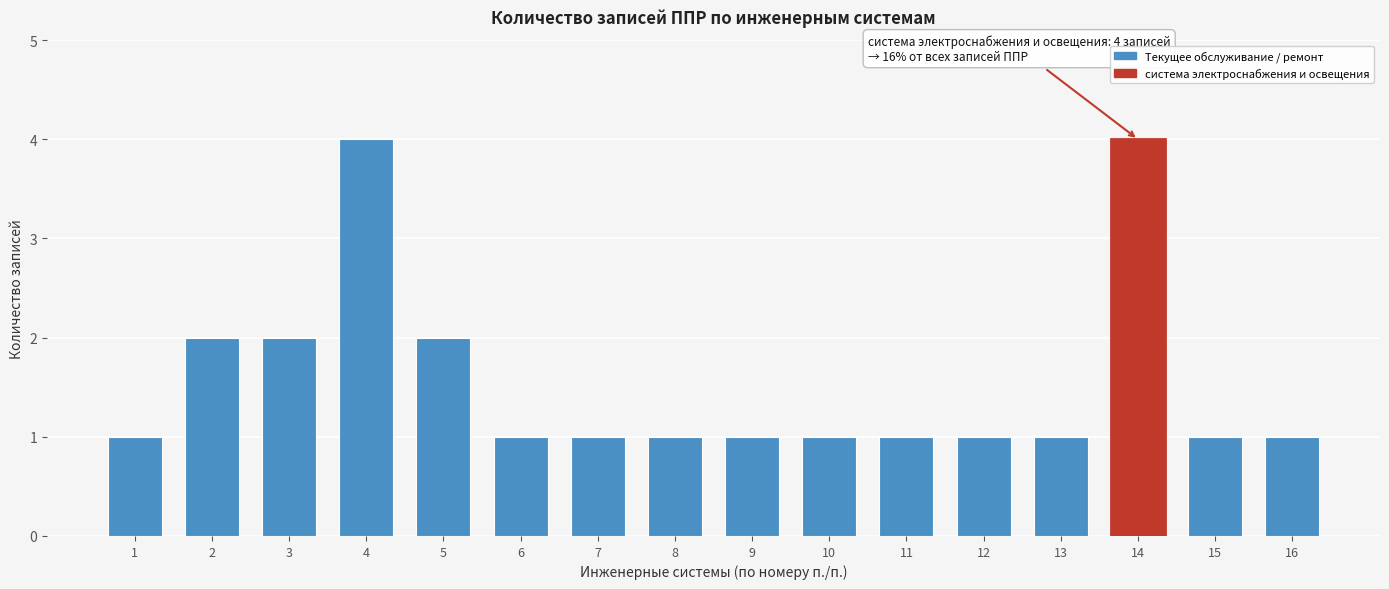

Reading right to left, what are all the values shown in this chart?

16=1	15=1	14=4	13=1	12=1	11=1	10=1	9=1	8=1	7=1	6=1	5=2	4=4	3=2	2=2	1=1